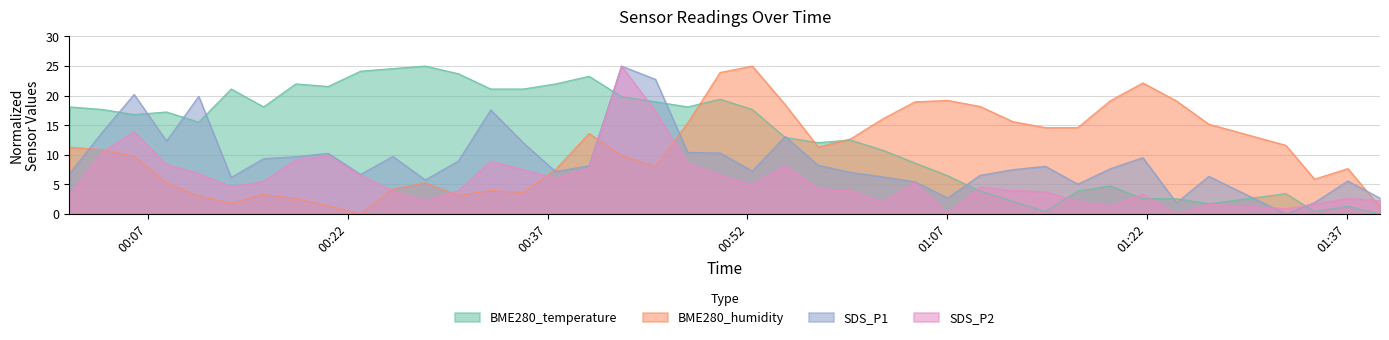

List the labels in order of BME280_temperature value, smallest first.

2022/03/30 01:39:29, 2022/03/30 01:14:22, 2022/03/30 01:34:34, 2022/03/30 01:37:04, 2022/03/30 01:26:38, 2022/03/30 01:11:55, 2022/03/30 01:21:41, 2022/03/30 01:24:12, 2022/03/30 01:32:25, 2022/03/30 01:09:28, 2022/03/30 01:16:48, 2022/03/30 01:19:14, 2022/03/30 01:07:02, 2022/03/30 01:04:35, 2022/03/30 01:02:10, 2022/03/30 00:57:19, 2022/03/30 00:59:44, 2022/03/30 00:54:50, 2022/03/30 00:10:49, 2022/03/30 00:05:58, 2022/03/30 00:08:24, 2022/03/30 00:03:33, 2022/03/30 00:52:22, 2022/03/30 00:01:07, 2022/03/30 00:15:41, 2022/03/30 00:47:31, 2022/03/30 00:45:06, 2022/03/30 00:49:57, 2022/03/30 00:42:33, 2022/03/30 00:13:15, 2022/03/30 00:32:44, 2022/03/30 00:35:10, 2022/03/30 00:20:32, 2022/03/30 00:18:06, 2022/03/30 00:37:36, 2022/03/30 00:40:07, 2022/03/30 00:30:18, 2022/03/30 00:22:58, 2022/03/30 00:25:23, 2022/03/30 00:27:49